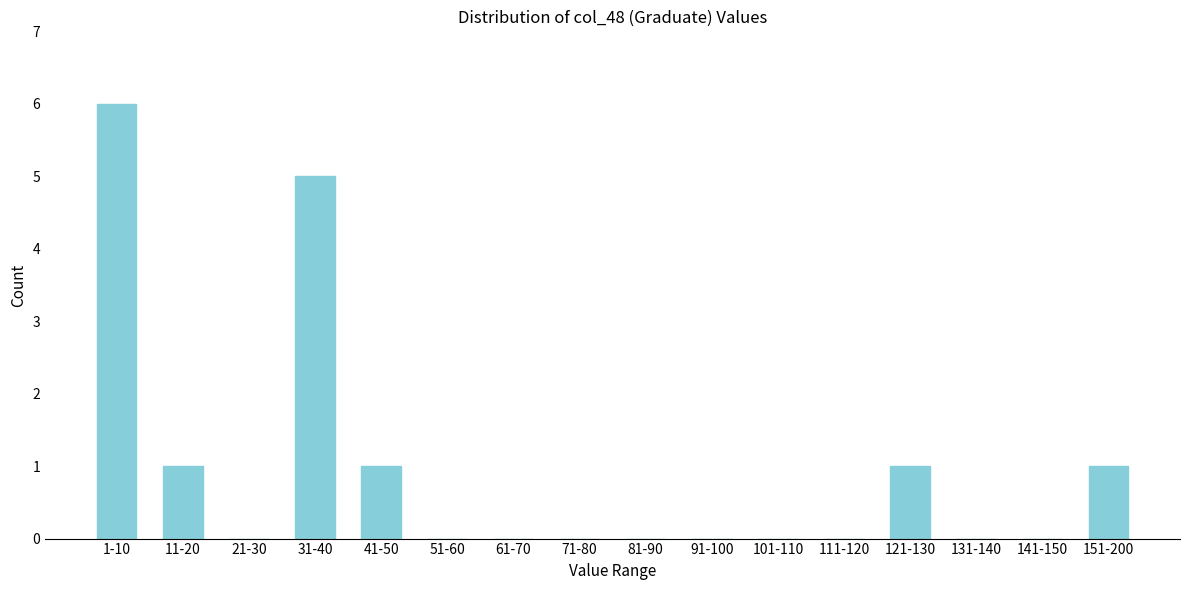

Reading left to right, transcribe all the data shown in this chart.

1-10=6	11-20=1	21-30=0	31-40=5	41-50=1	51-60=0	61-70=0	71-80=0	81-90=0	91-100=0	101-110=0	111-120=0	121-130=1	131-140=0	141-150=0	151-200=1